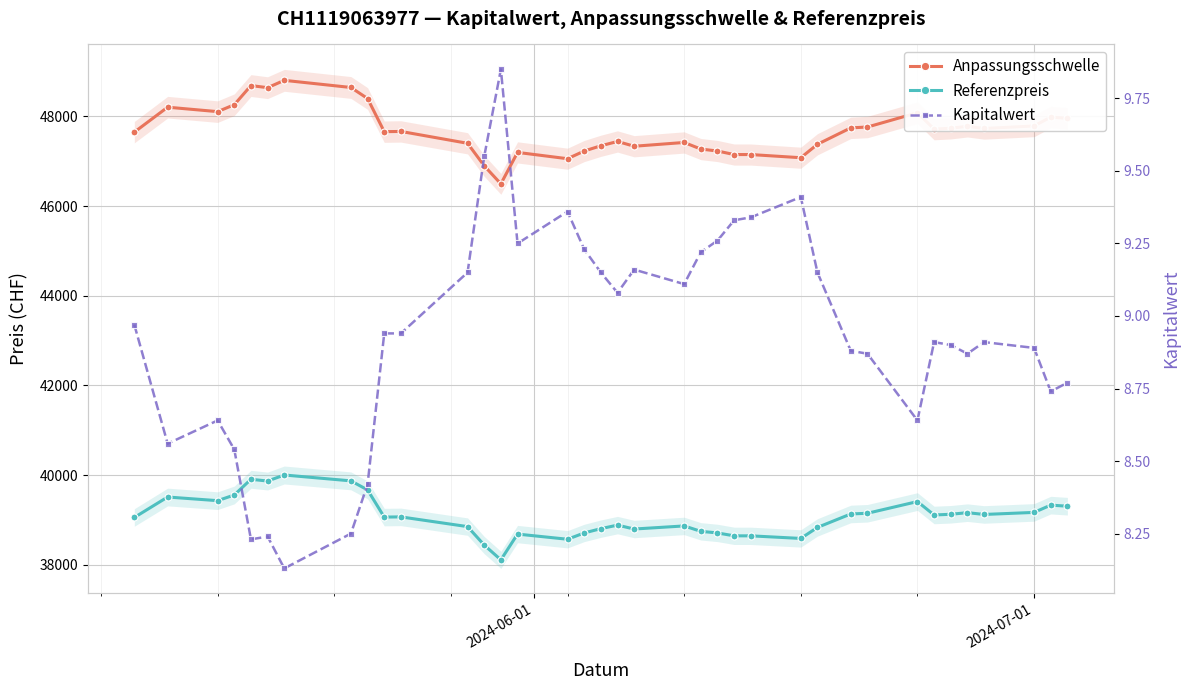

At how many categories does at least one series exceed 36311?

37